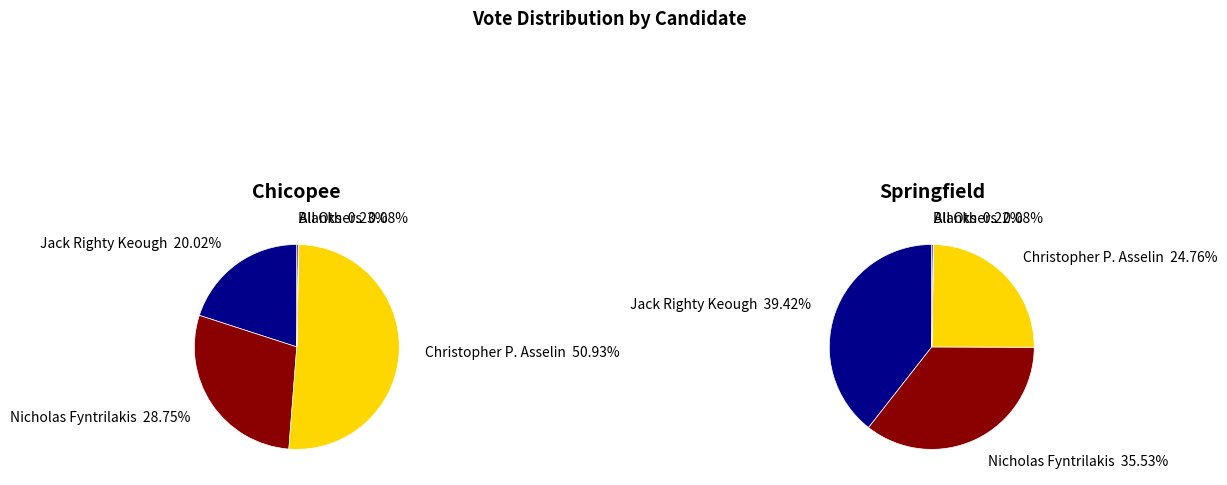

Does any single category account for the majority?

Yes